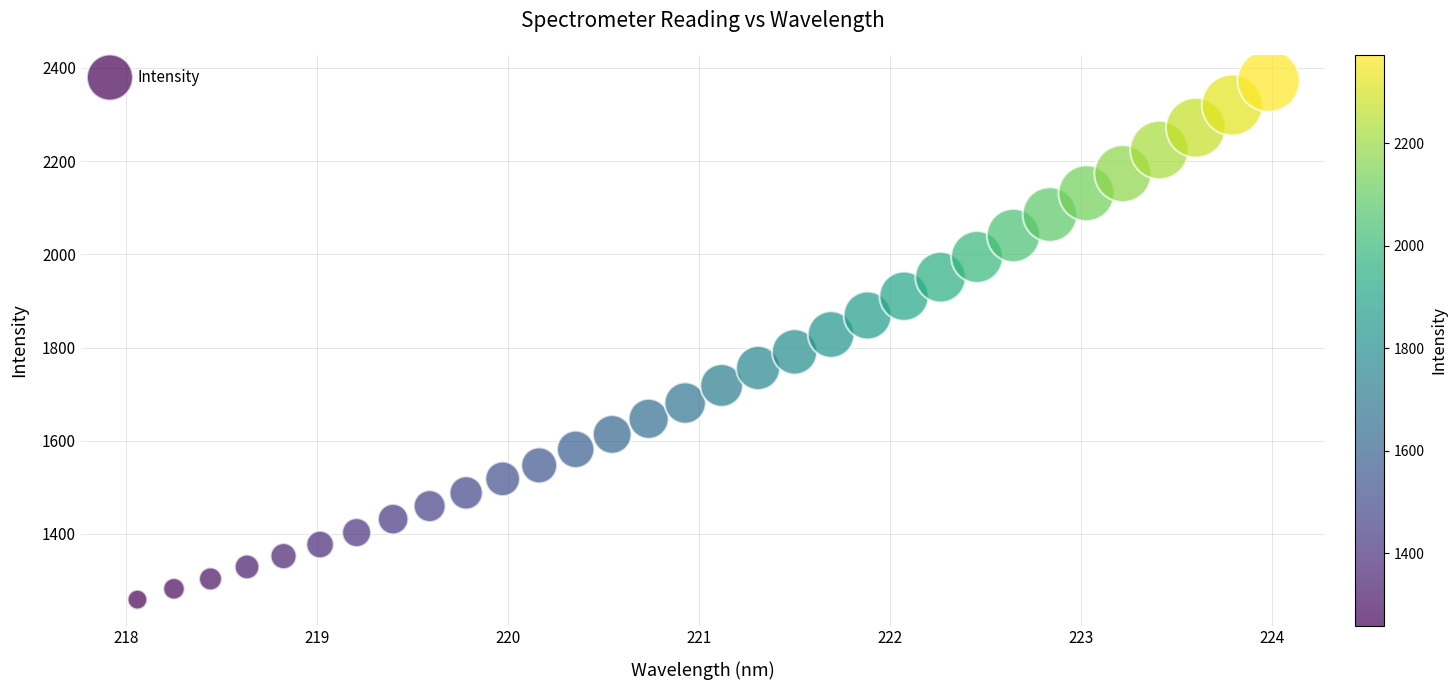

What is the range of X values (max minus min)?

5.9